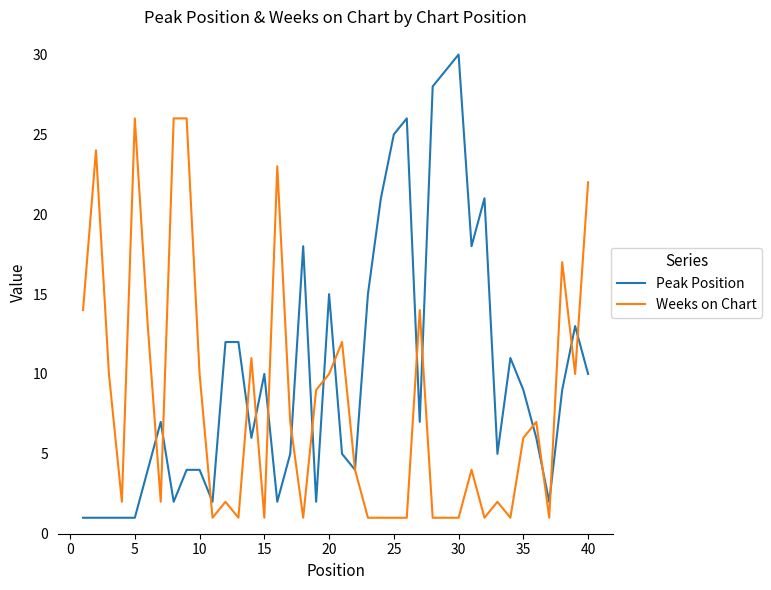

Rank the series by their average value, from lowest to highest.

Weeks on Chart, Peak Position